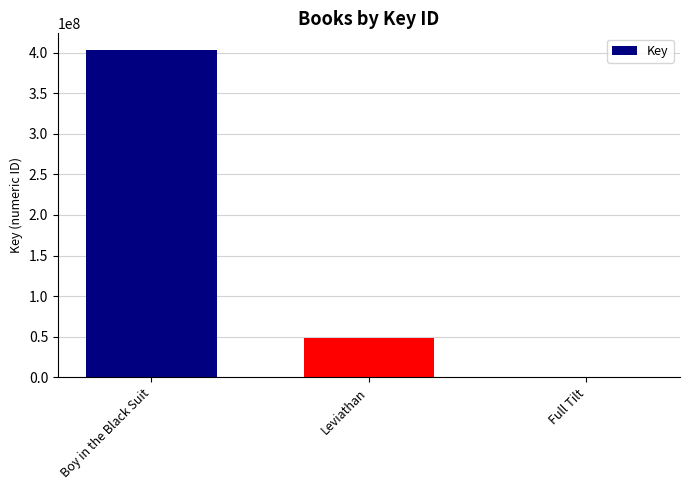

Reading right to left, what are all the values shown in this chart?

335889	47860103	403687606